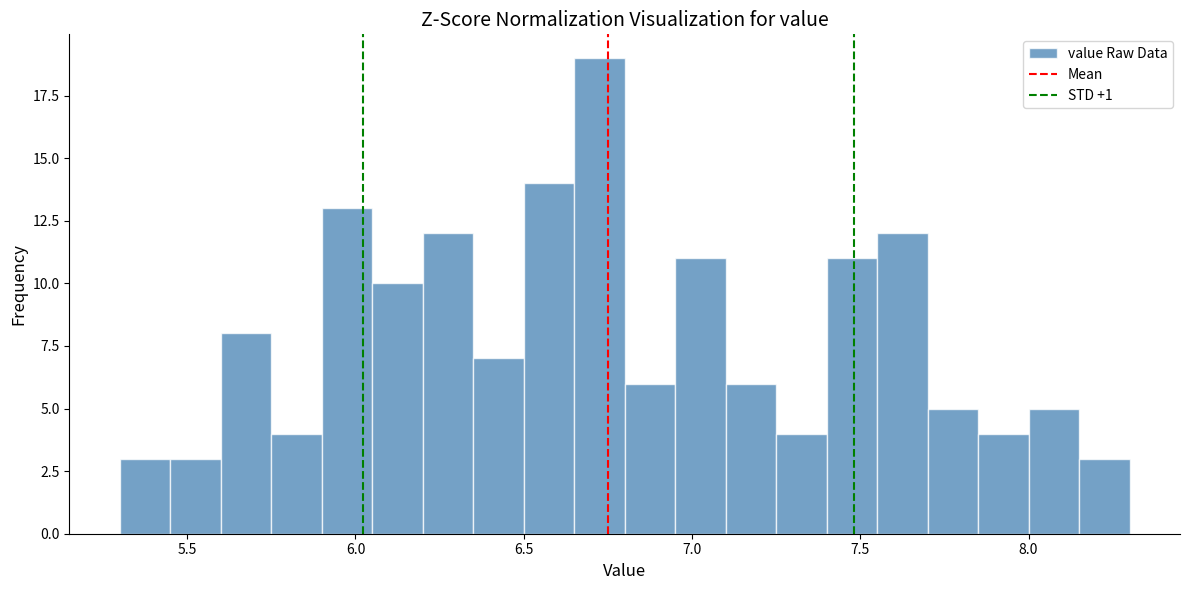

Around what value on the x-axis is the tallest bar? Give the approximate position of its centre, as read against the axis.

6.75